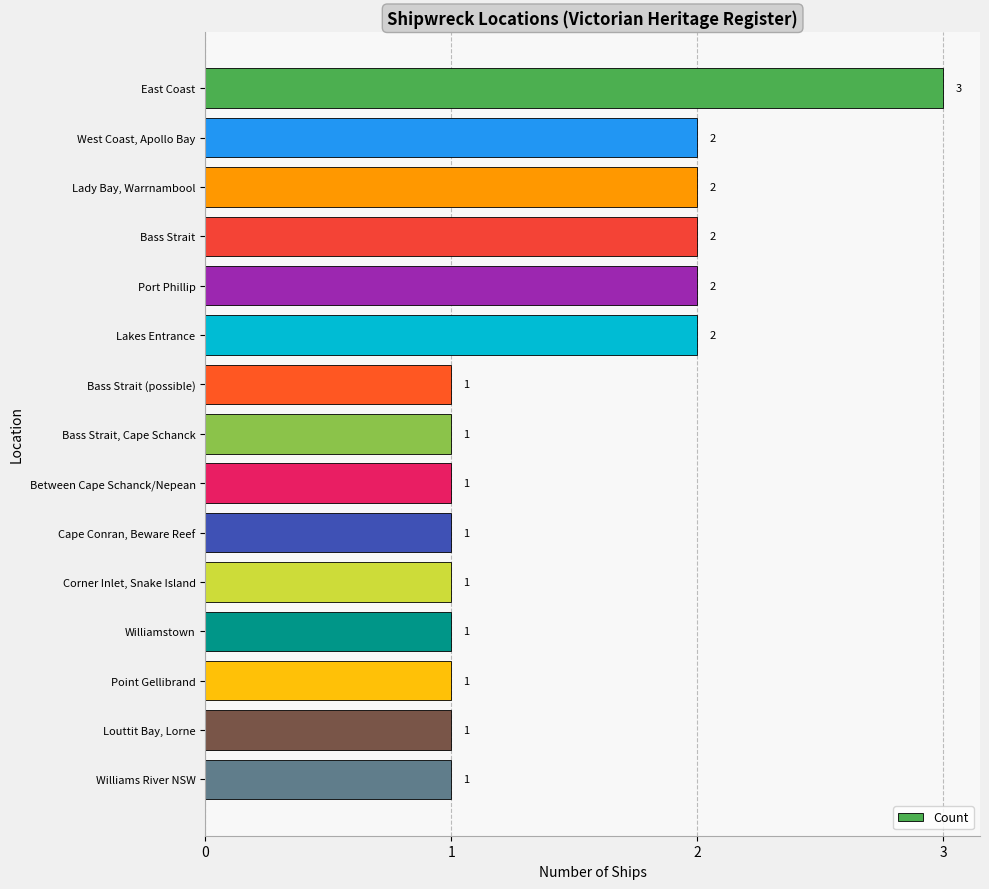

What is the ratio of the value at Bass Strait, Cape Schanck to the value at Lady Bay, Warrnambool?

0.5